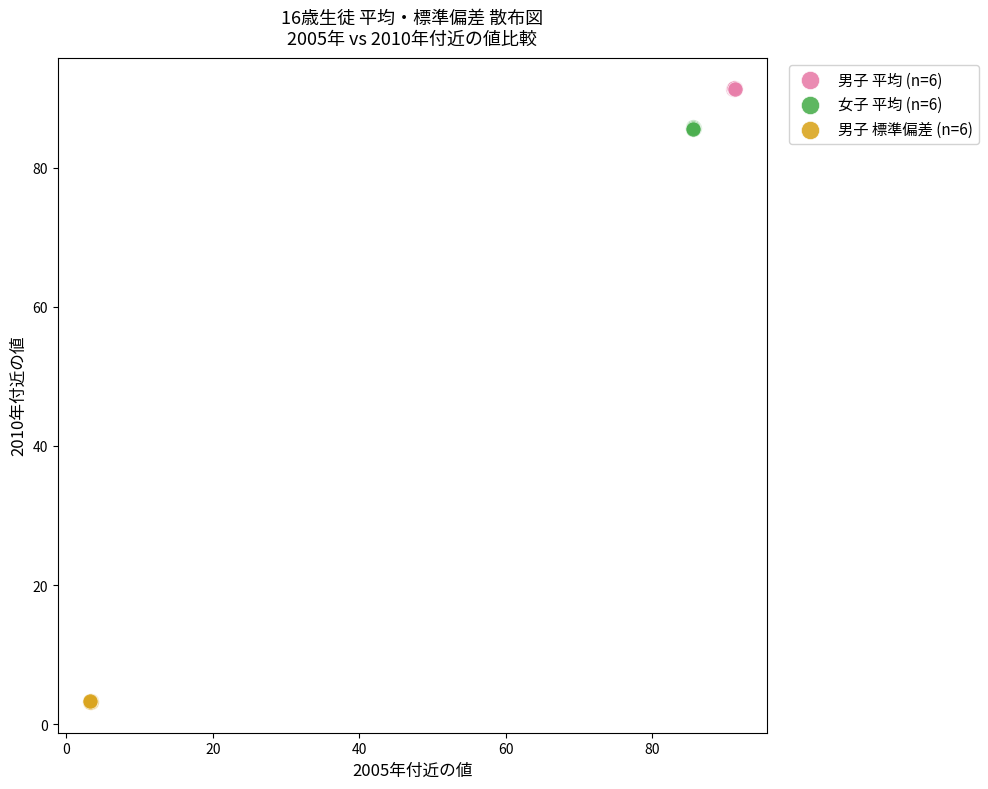

What are all the series names shown in the legend?

男子 平均 (n=6), 女子 平均 (n=6), 男子 標準偏差 (n=6)